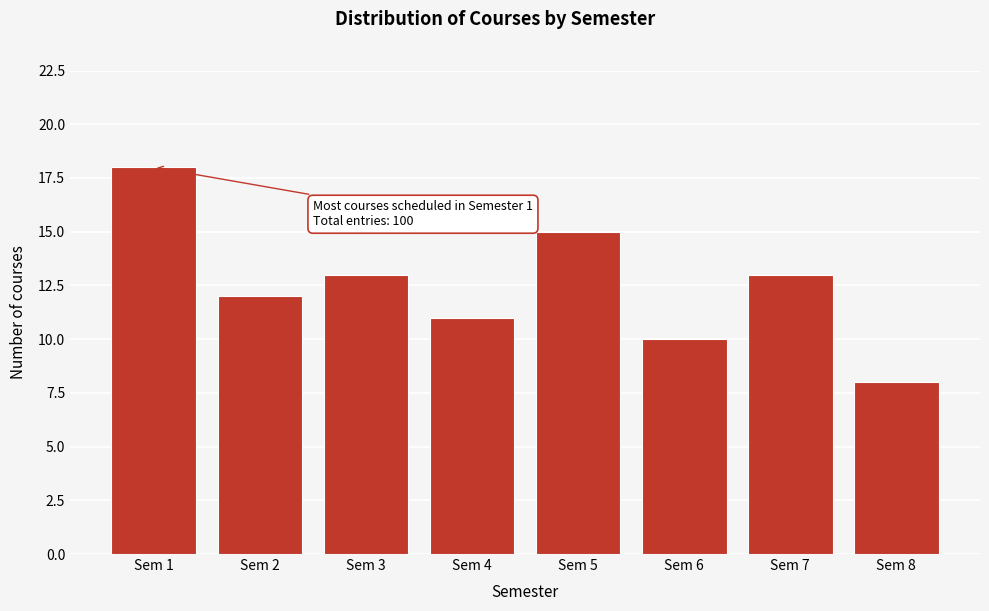

Reading left to right, extract all data points from this chart.

18	12	13	11	15	10	13	8